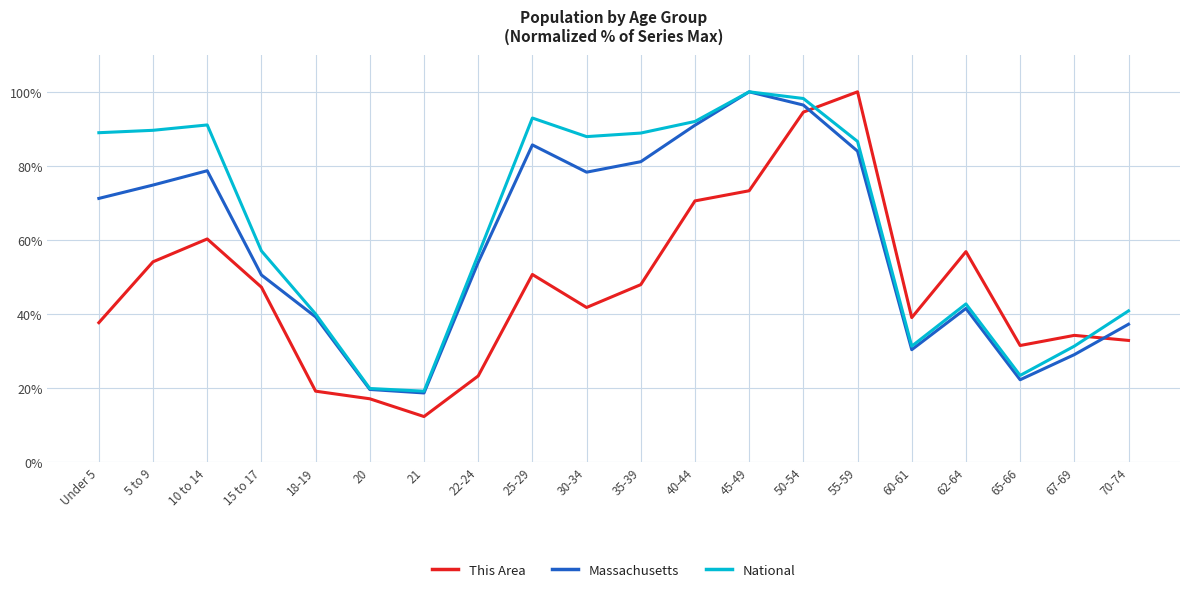

What is the total value across all series at Under 5?

197.8